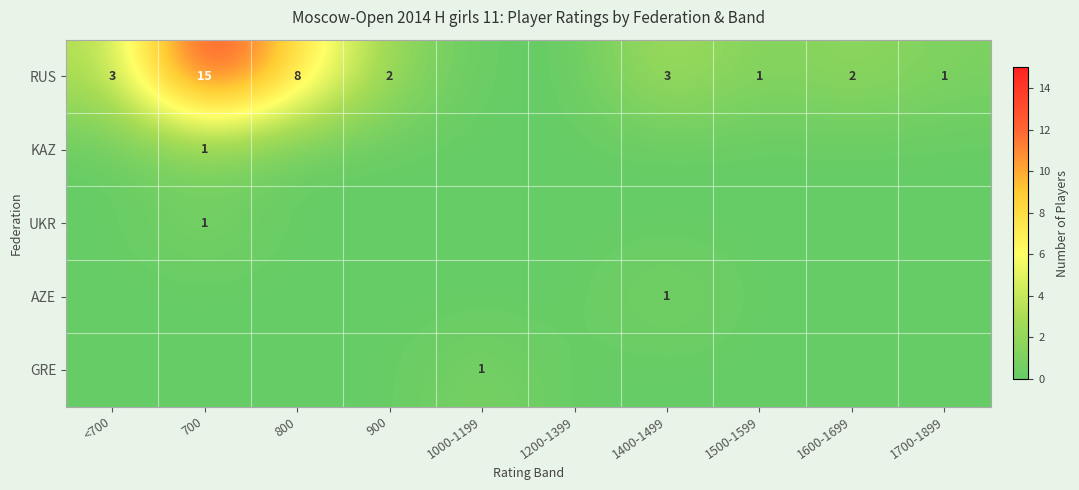

True or false: KAZ has a value of 1 at 700.

True